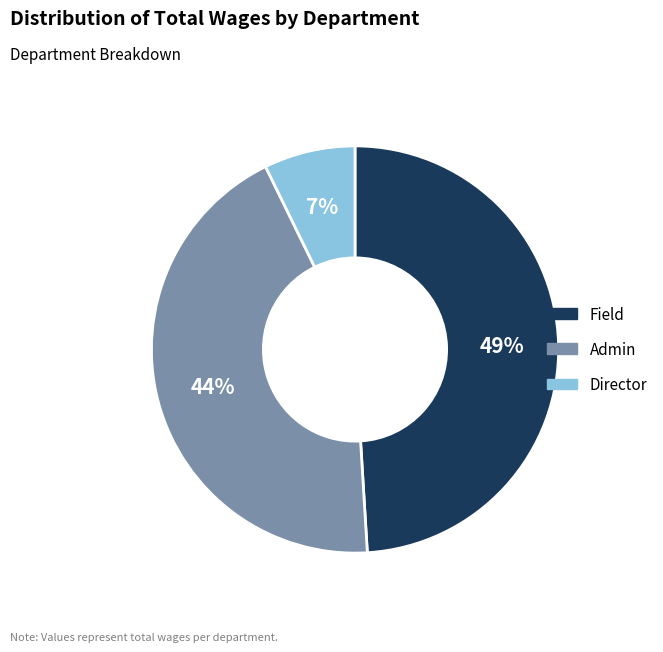

Rank the categories by value from highest to lowest.

Field, Admin, Director